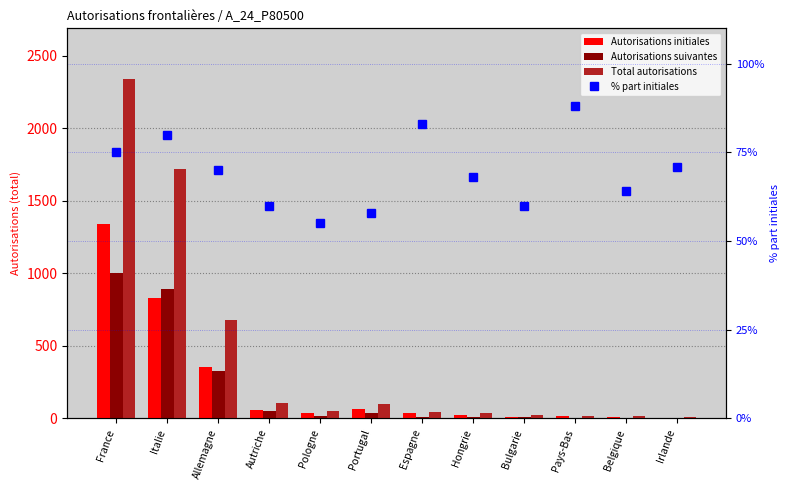

At Autriche, list the series in order from largest to smallest.

Total autorisations, % part initiales, Autorisations initiales, Autorisations suivantes